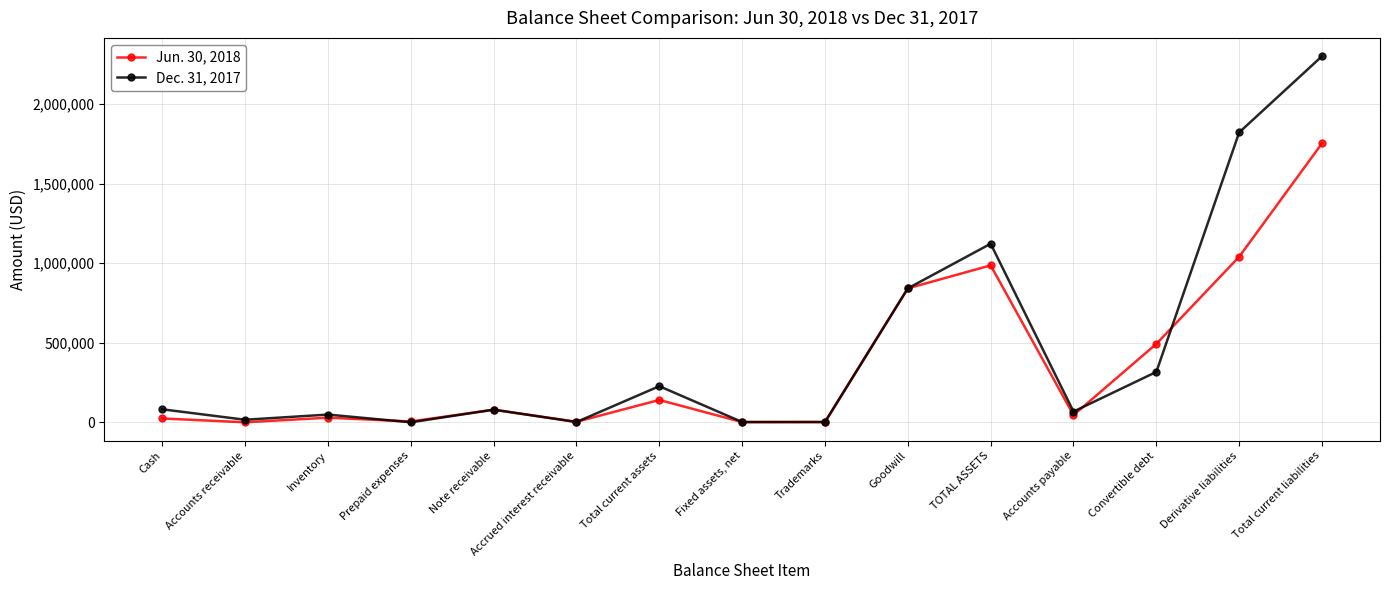

What is the average value of the Dec. 31, 2017 series?

462041